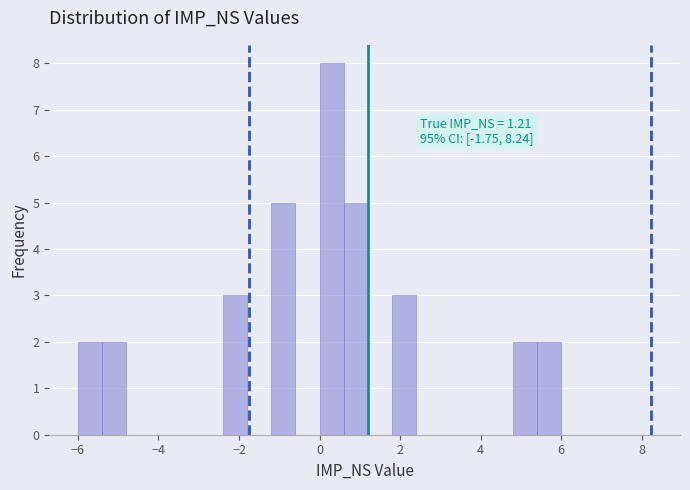

Read against the x-axis, roughly where is the centre of the tallest bar?

0.4